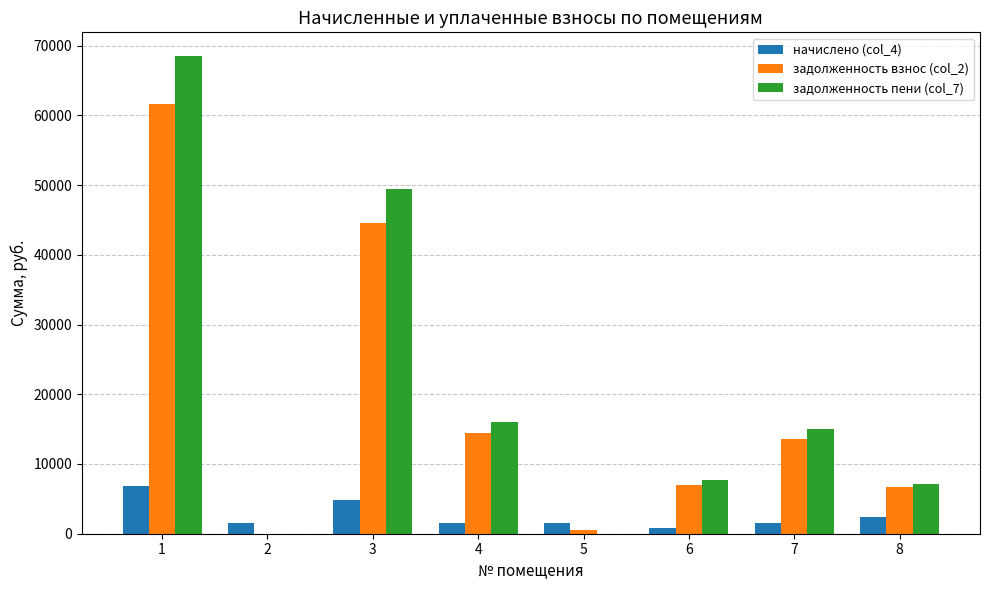

How many values in the задолженность взнос (col_2) series exceed 13513?

4